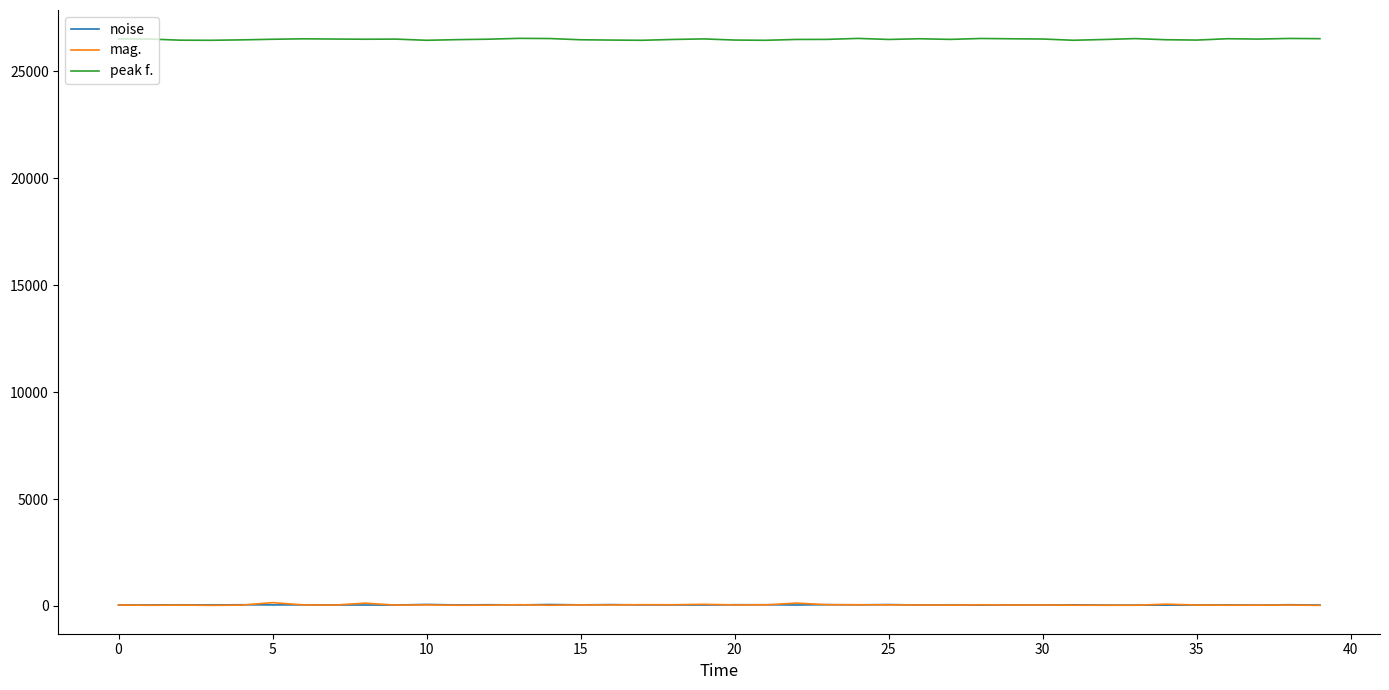

What is the maximum value for peak f.?

26545.9